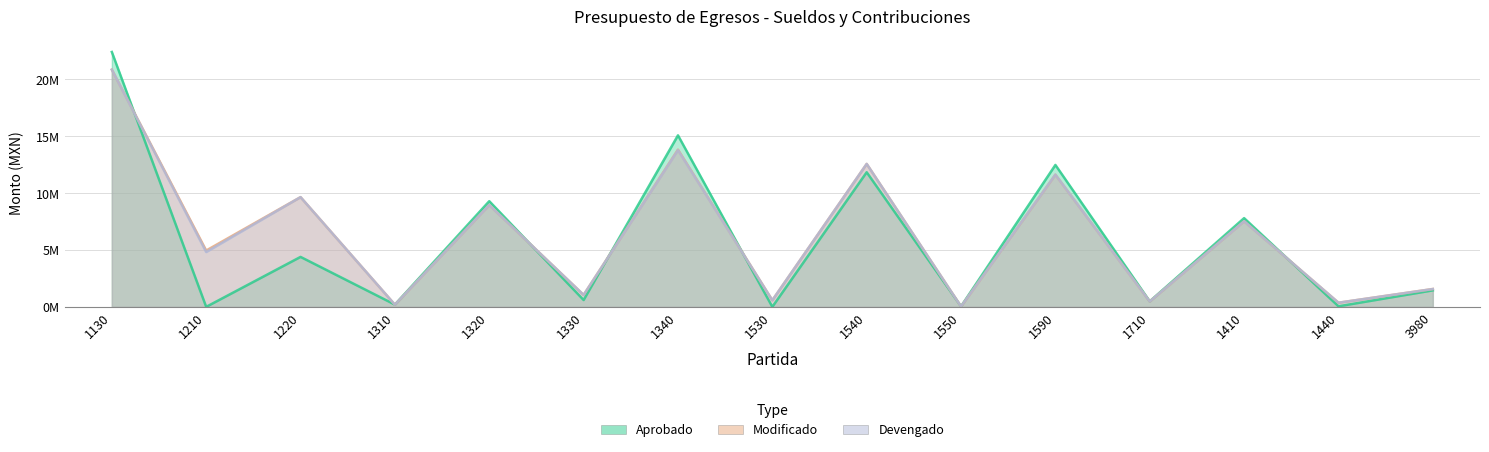

True or false: Devengado and Modificado intersect in this chart.

False